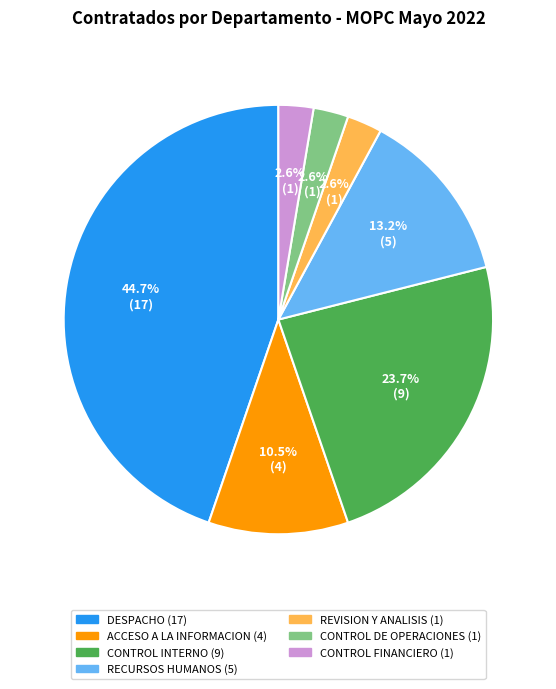

Is there a majority slice in this chart?

No